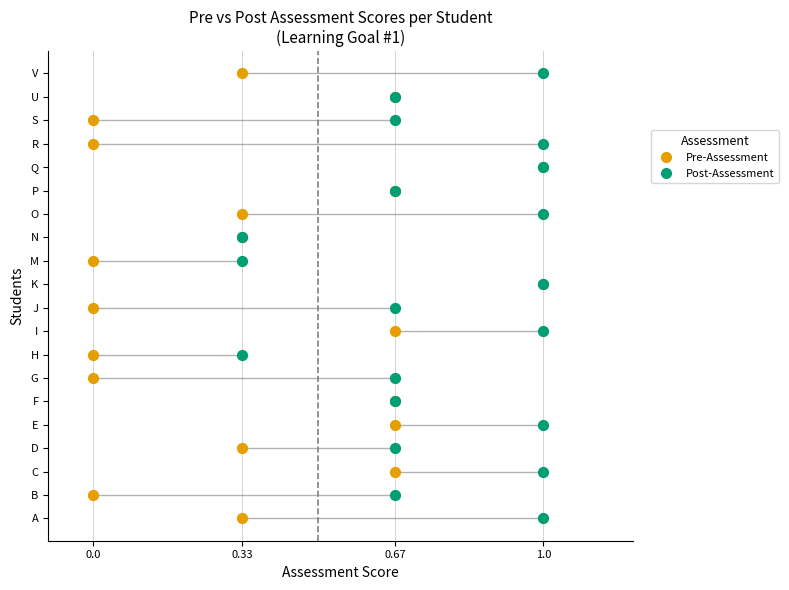

What are all the series names shown in the legend?

Pre-Assessment, Post-Assessment